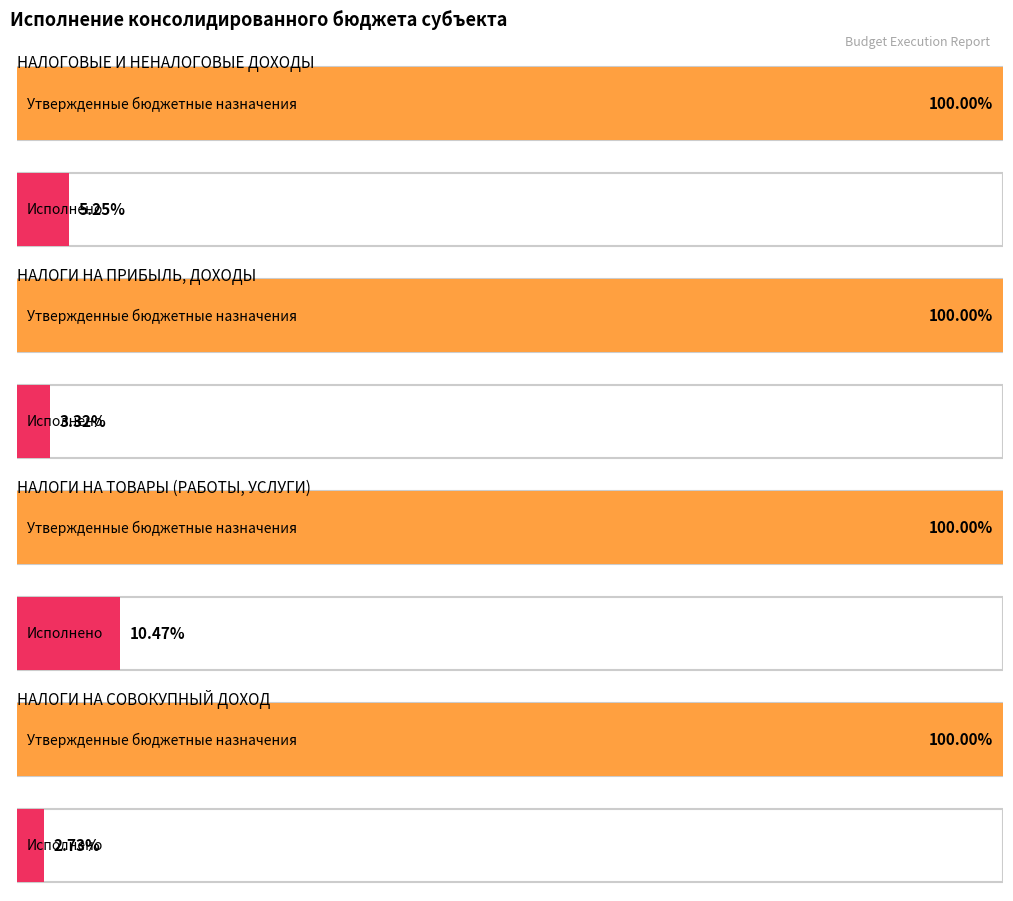

Which series has the largest total across all categories?

Утвержденные бюджетные назначения